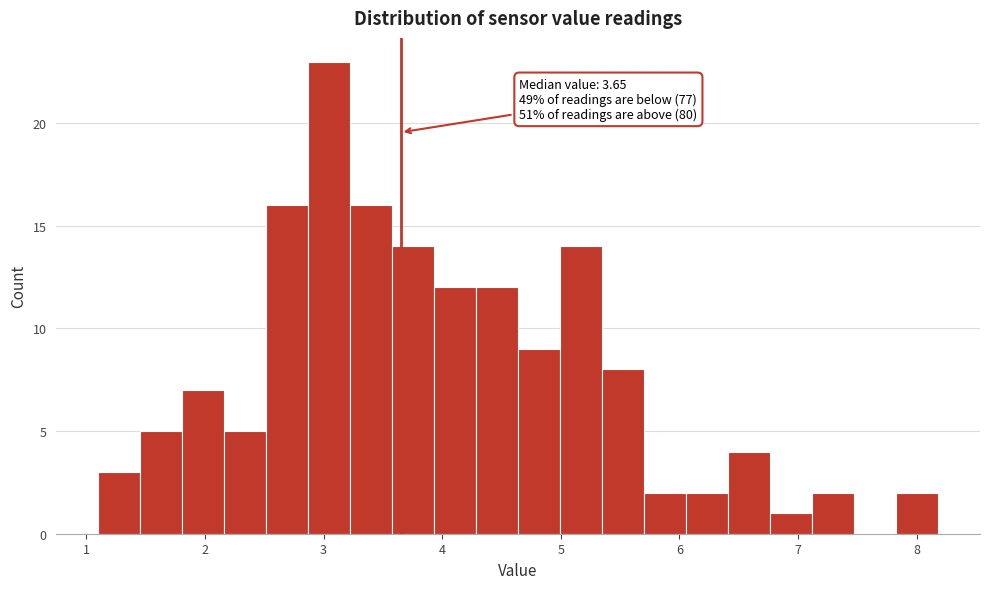

Around what value on the x-axis is the tallest bar? Give the approximate position of its centre, as read against the axis.

3.0